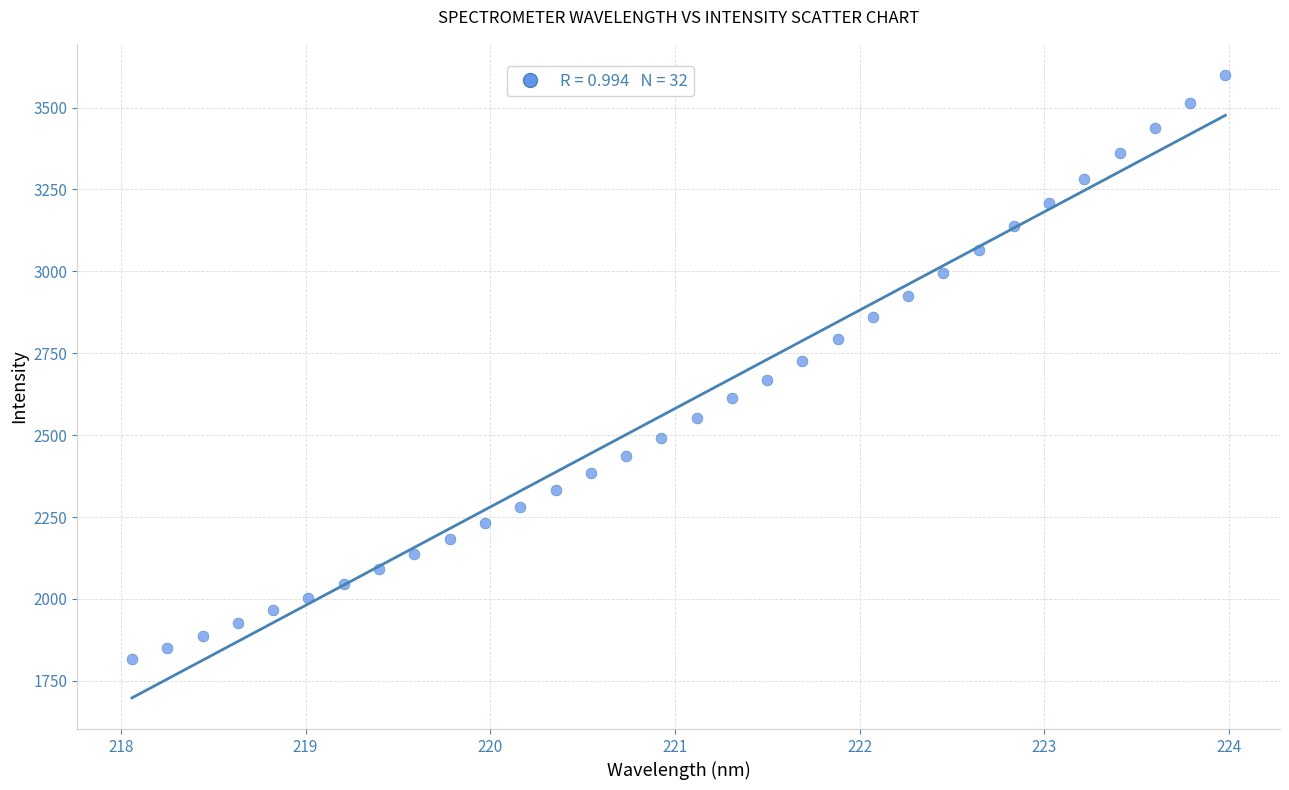

What is the range of X values (max minus min)?

5.9